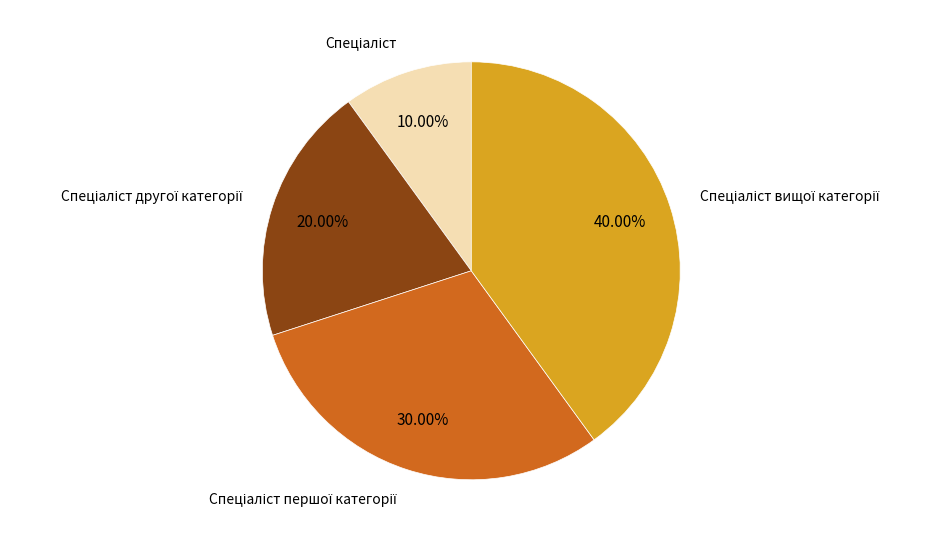

Does any single category account for the majority?

No